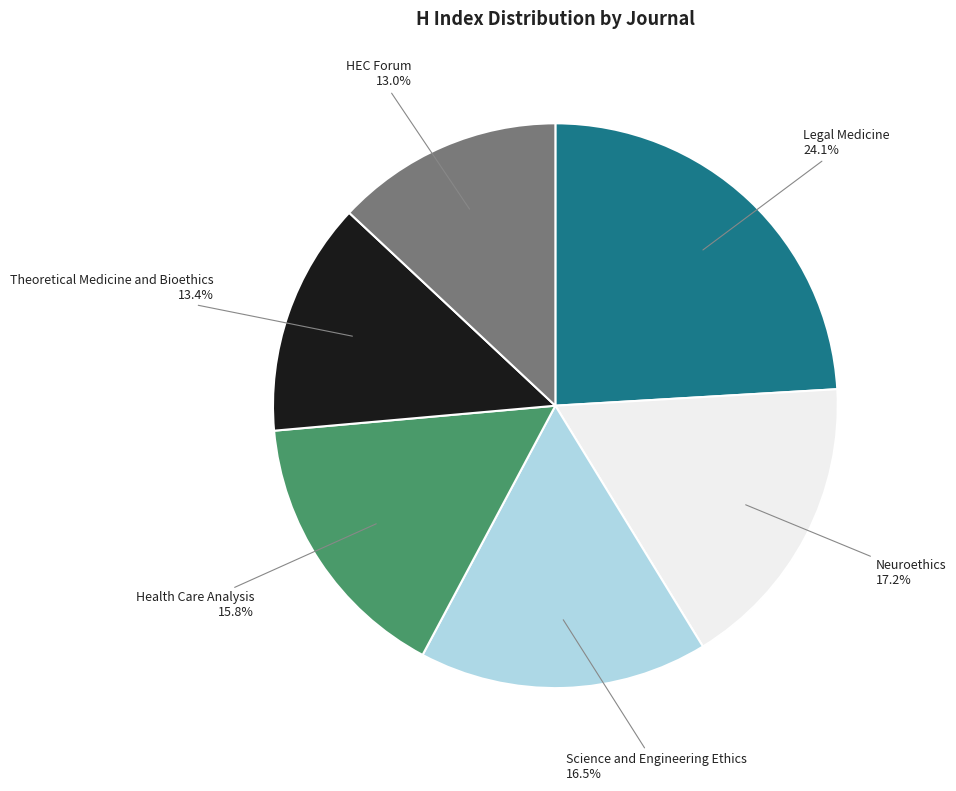

To the nearest percent, what is the combined percentage of Science and Engineering Ethics and Health Care Analysis?

32%